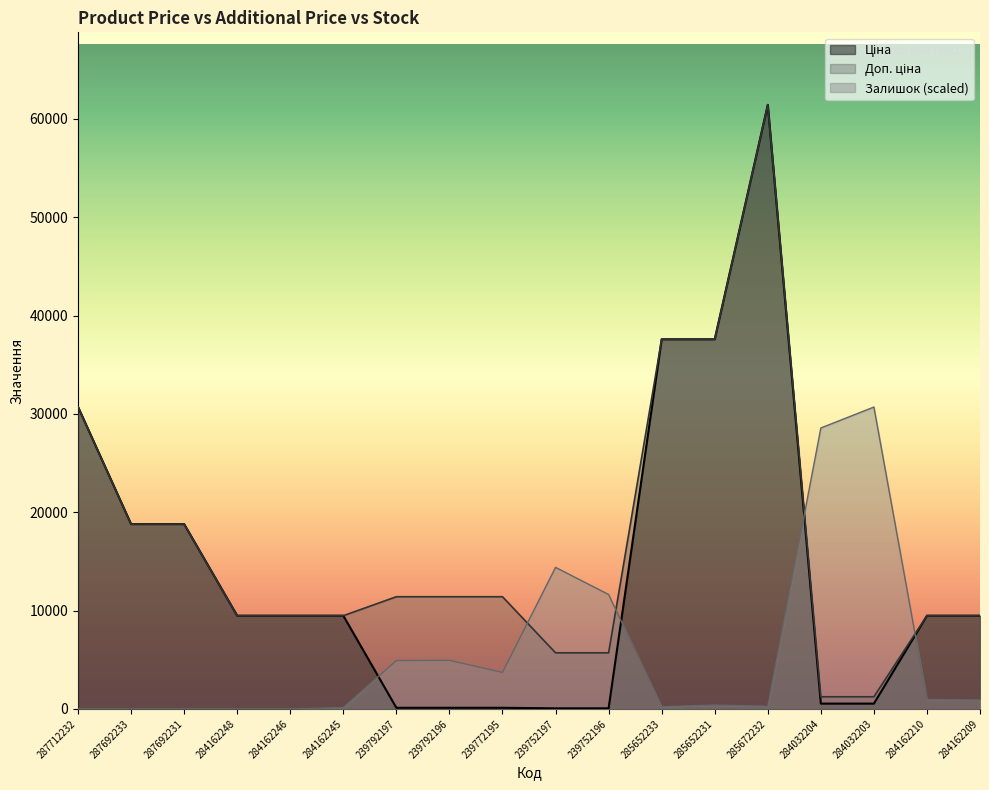

At which label is Ціна closest to 30745?

287712232